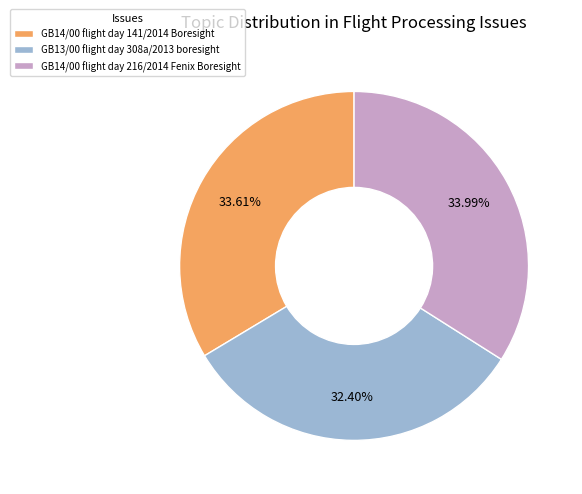

Is it true that GB14/00 flight day 141/2014 Boresight is 34% of the pie?

True